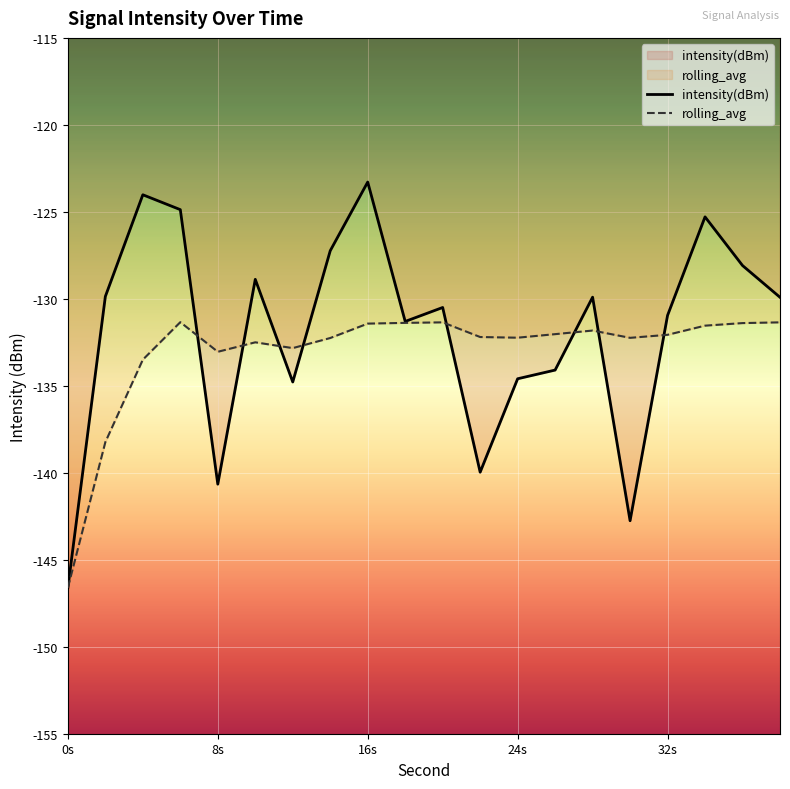

Which series has the largest total across all categories?

intensity(dBm)